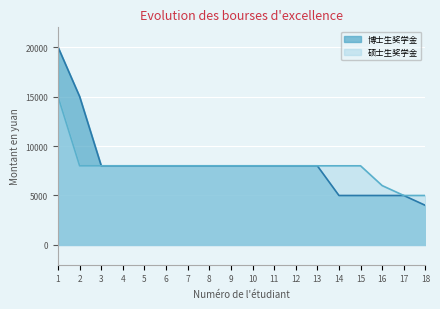

Between 8 and 11, which series saw the biggest shift?

博士生奖学金